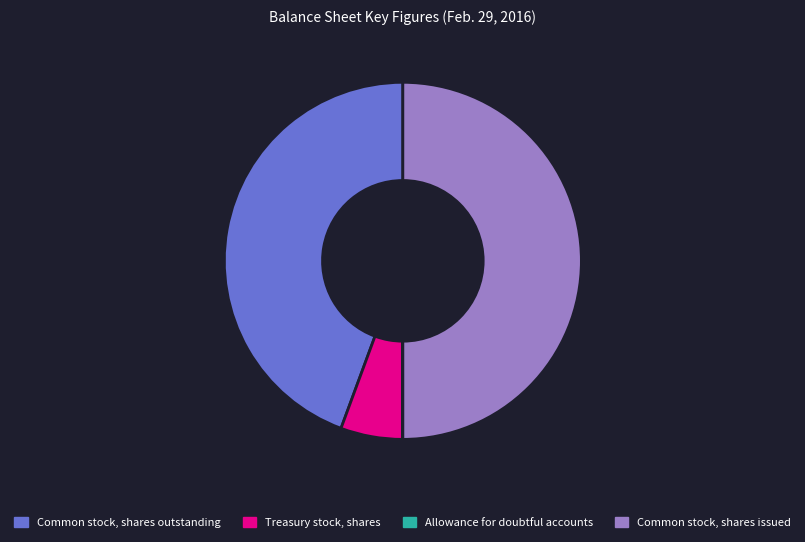

What is the largest slice in the pie chart?

Common stock, shares issued